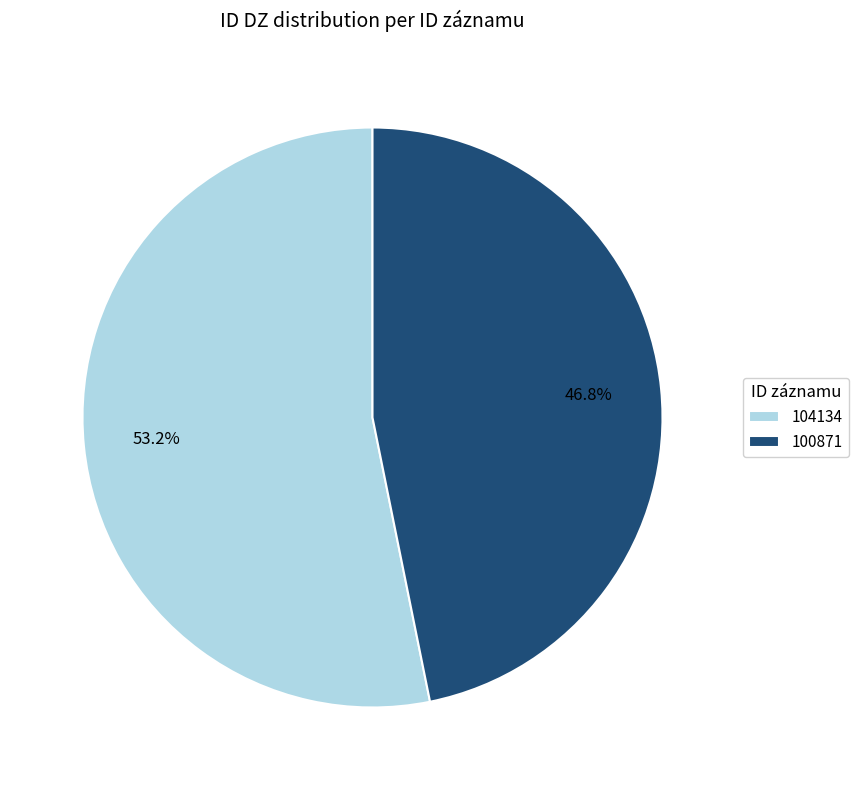

To the nearest percent, what portion does 100871 represent?

47%